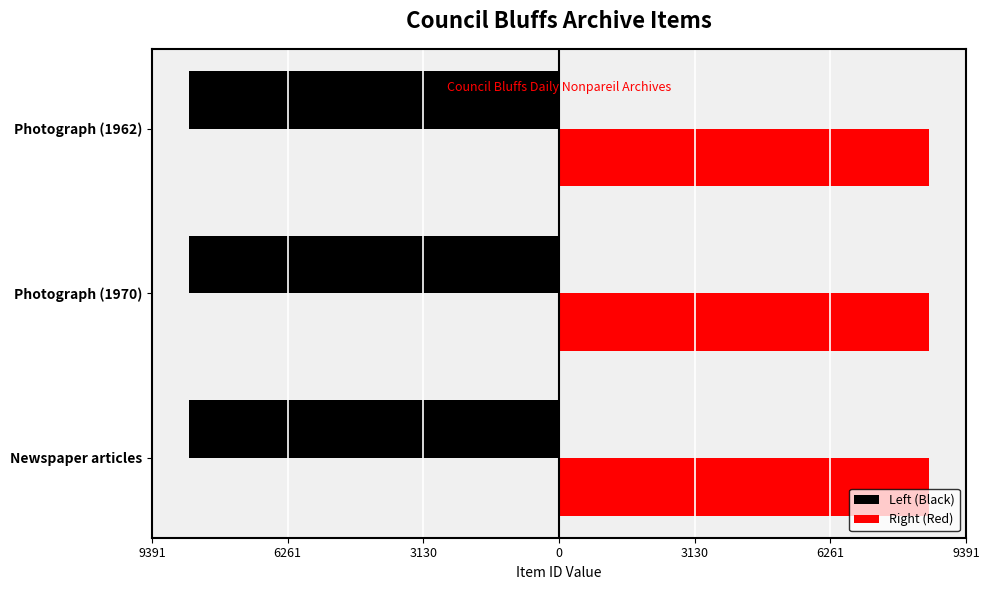

What are all the series names shown in the legend?

Left (Black), Right (Red)